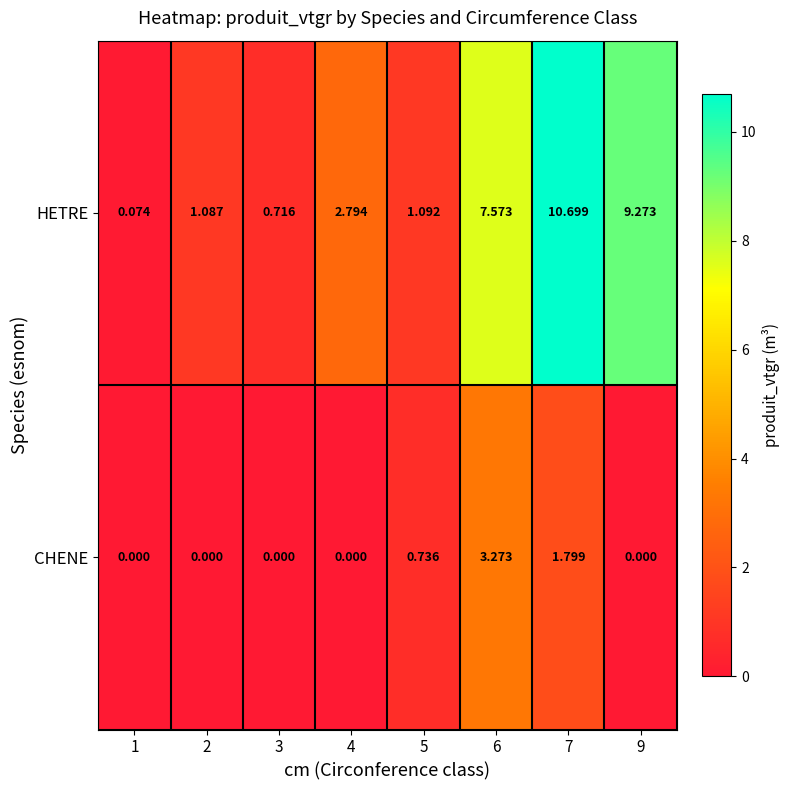

Between 3 and 6, which series saw the biggest shift?

HETRE